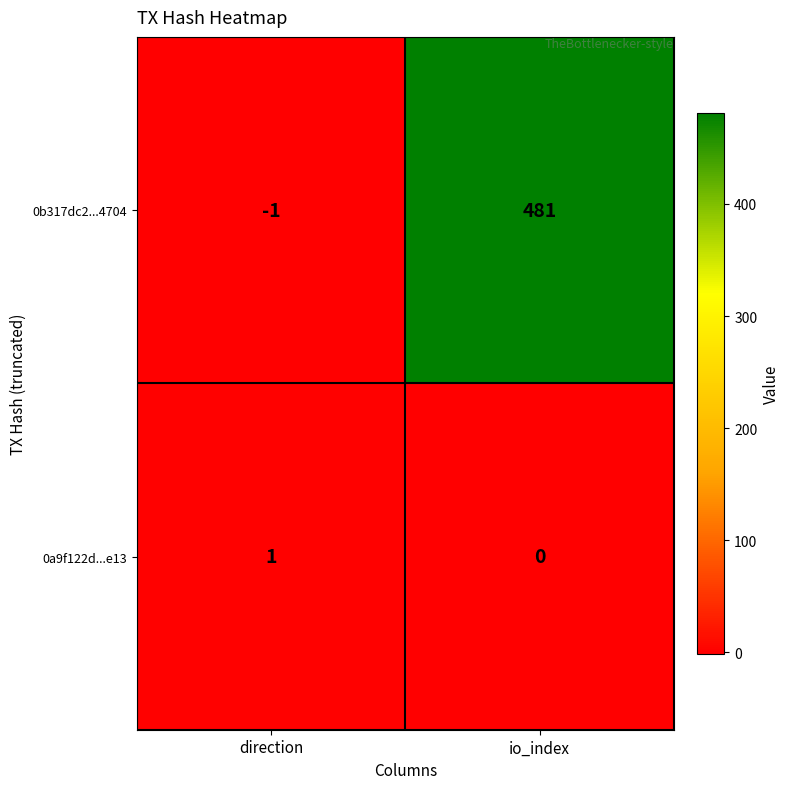

What is the total value across all series at io_index?

481